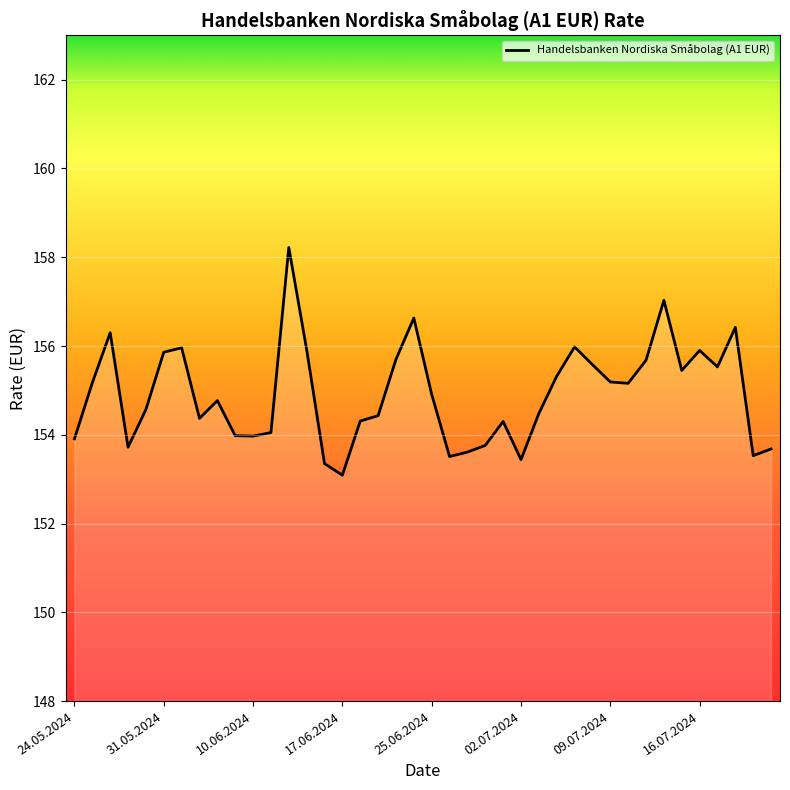

What is the smallest value displayed?

153.1